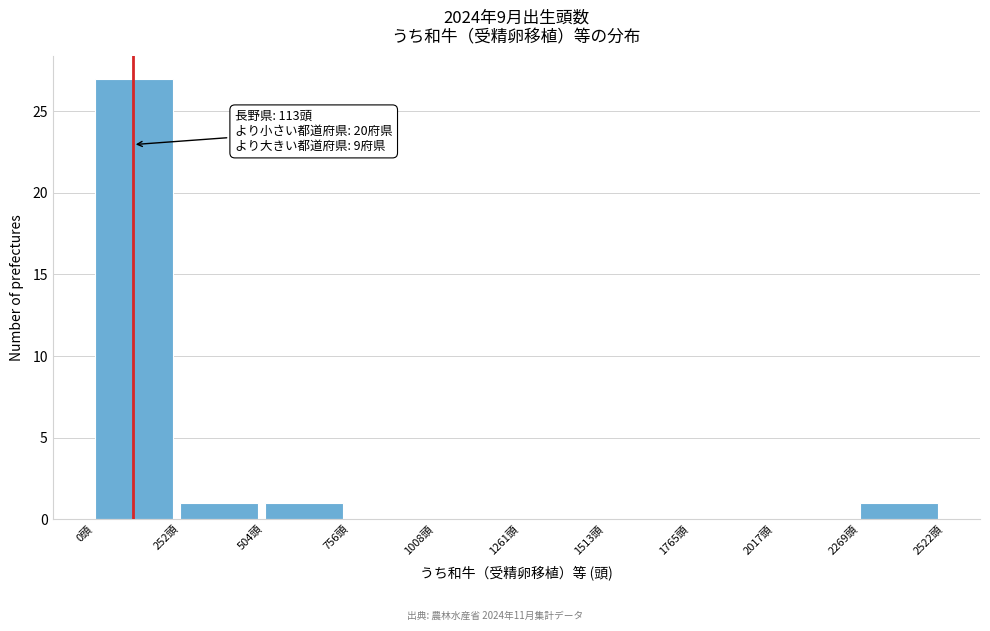

Which range on the x-axis has the tallest bar?

0 to 250